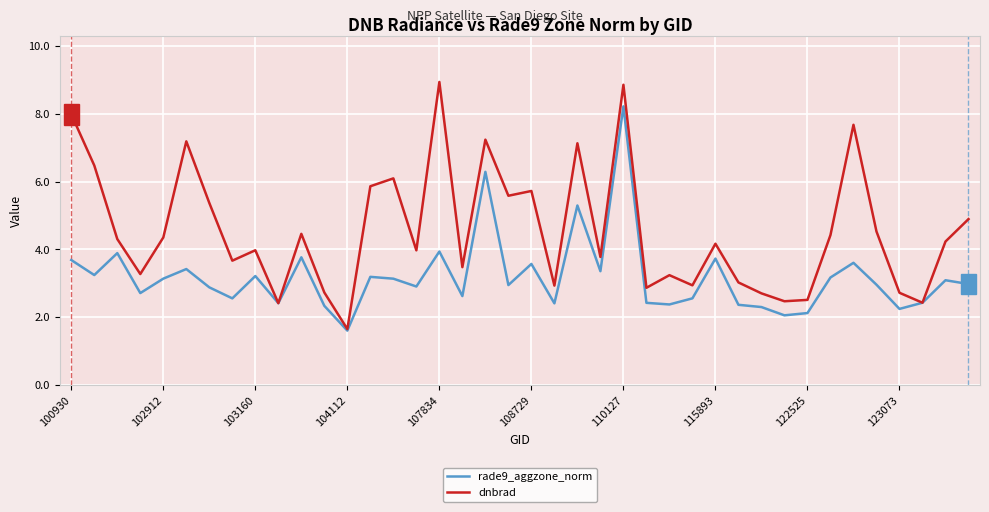

List the series in order of their overall mean, highest first.

dnbrad, rade9_aggzone_norm